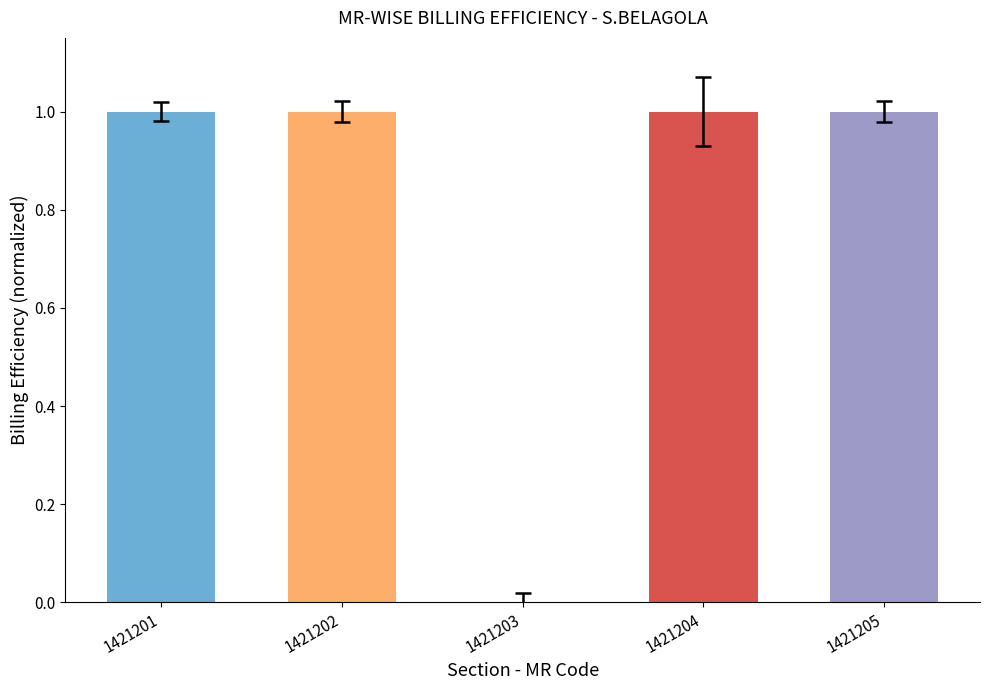

What is the sum of all values?

4